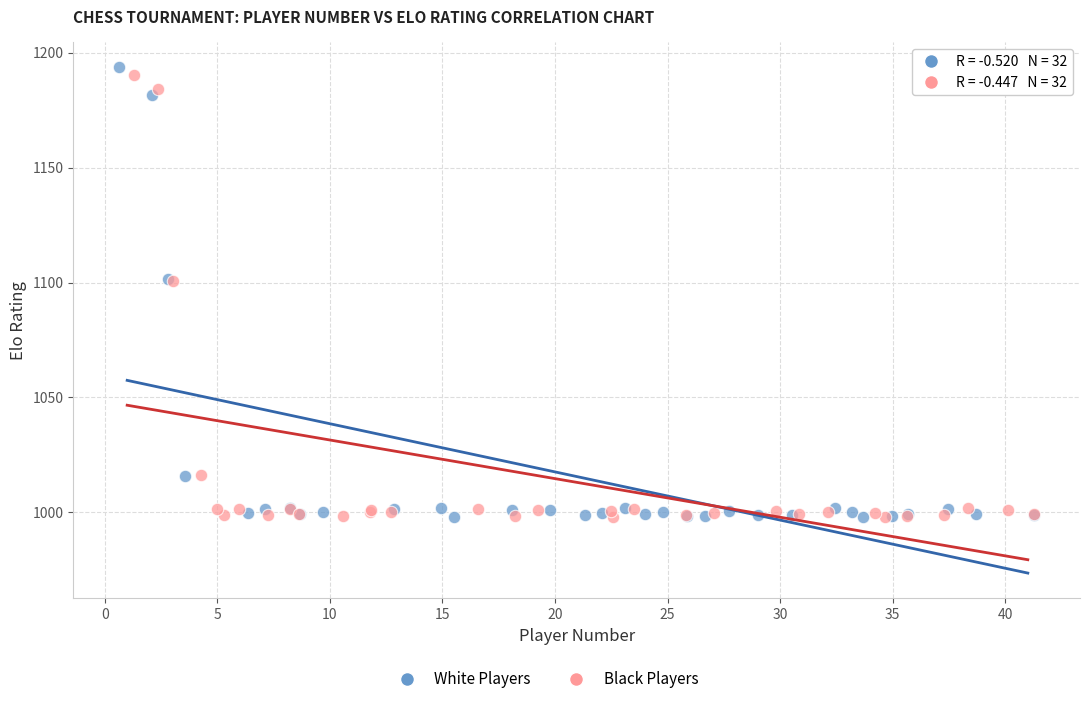

Which series reaches the maximum Y coordinate?

White Players